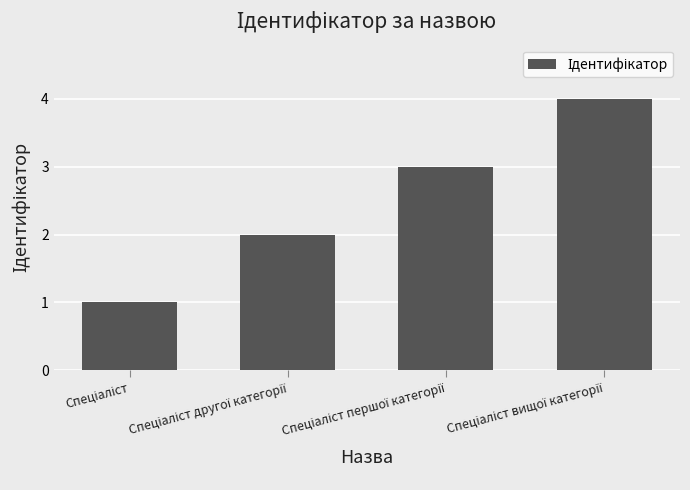

What is the sum of all values?

10